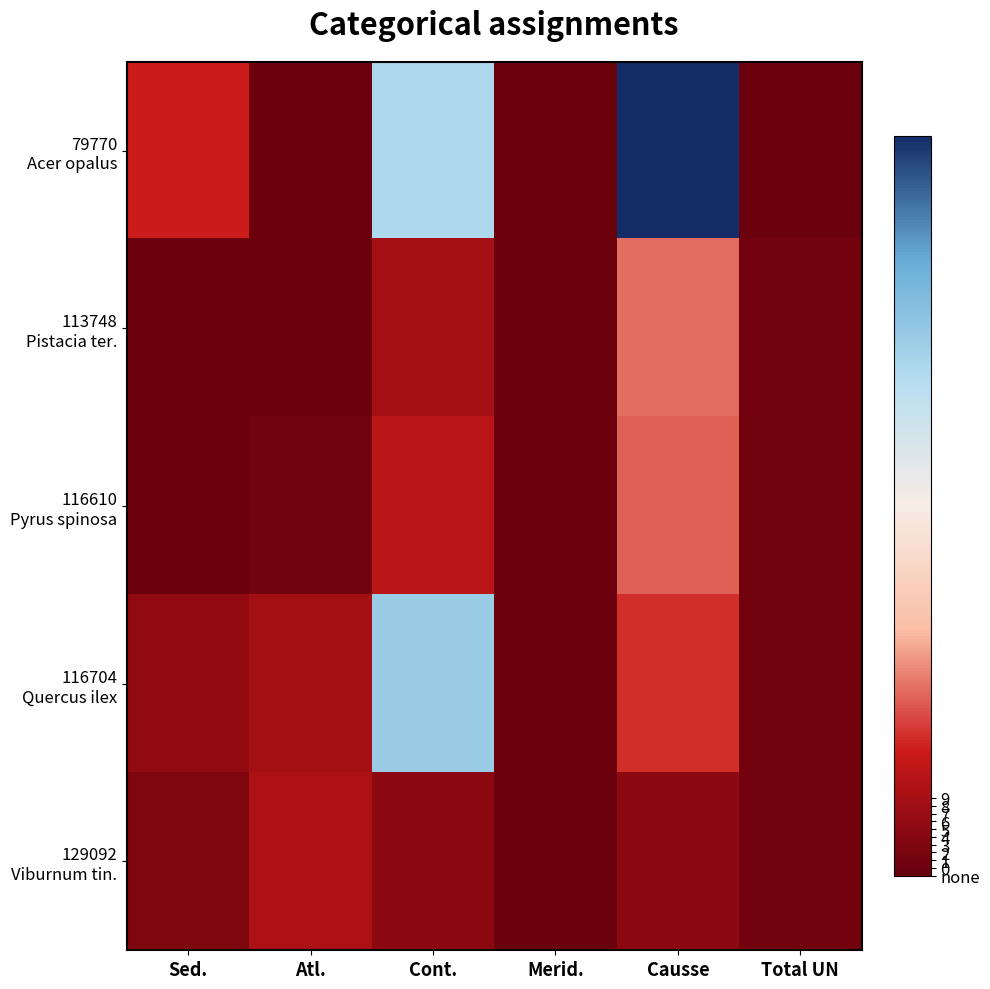

Between Total UN and Atl., which is larger?

Total UN